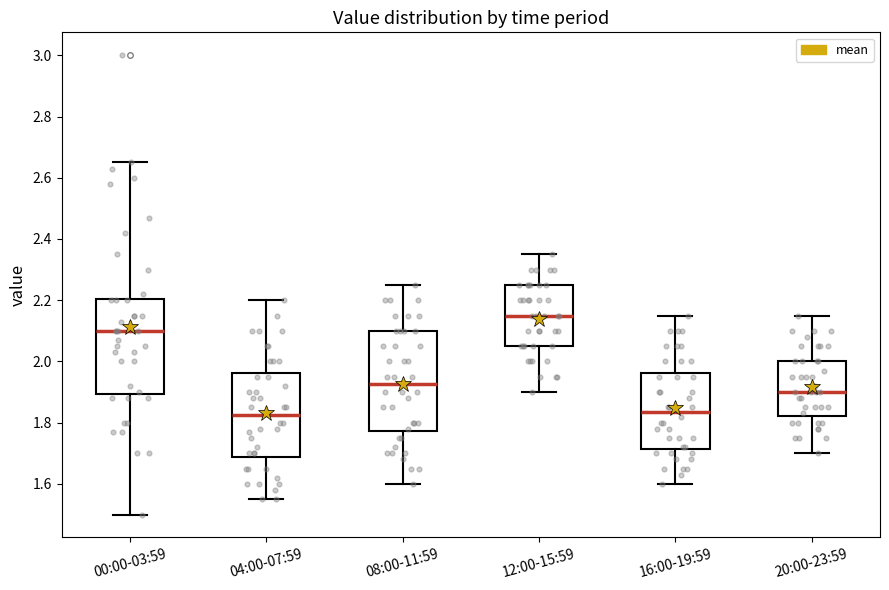

Where is the upper edge of the box for 20:00-23:59 on the y-axis? The values are not printed on the chart, so give them approximately, as read against the axis.

2.00